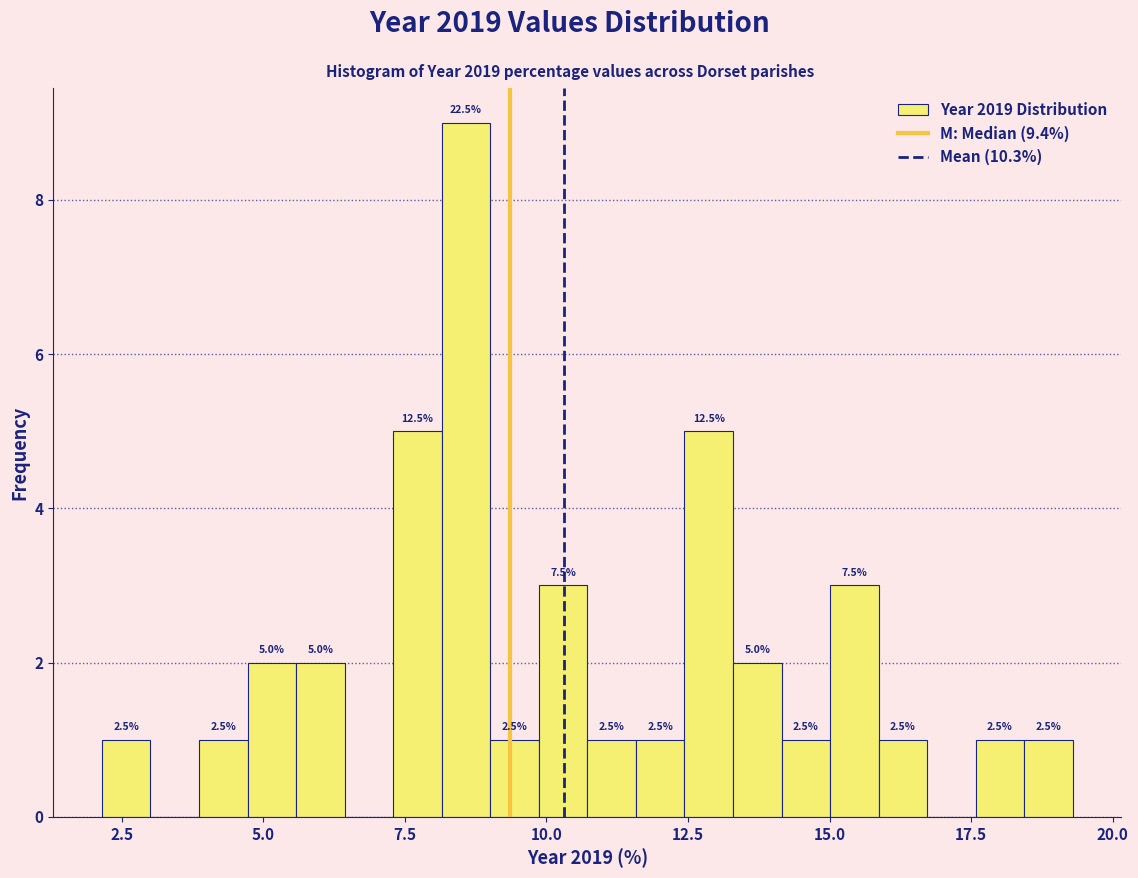

Around what value on the x-axis is the tallest bar? Give the approximate position of its centre, as read against the axis.

8.5